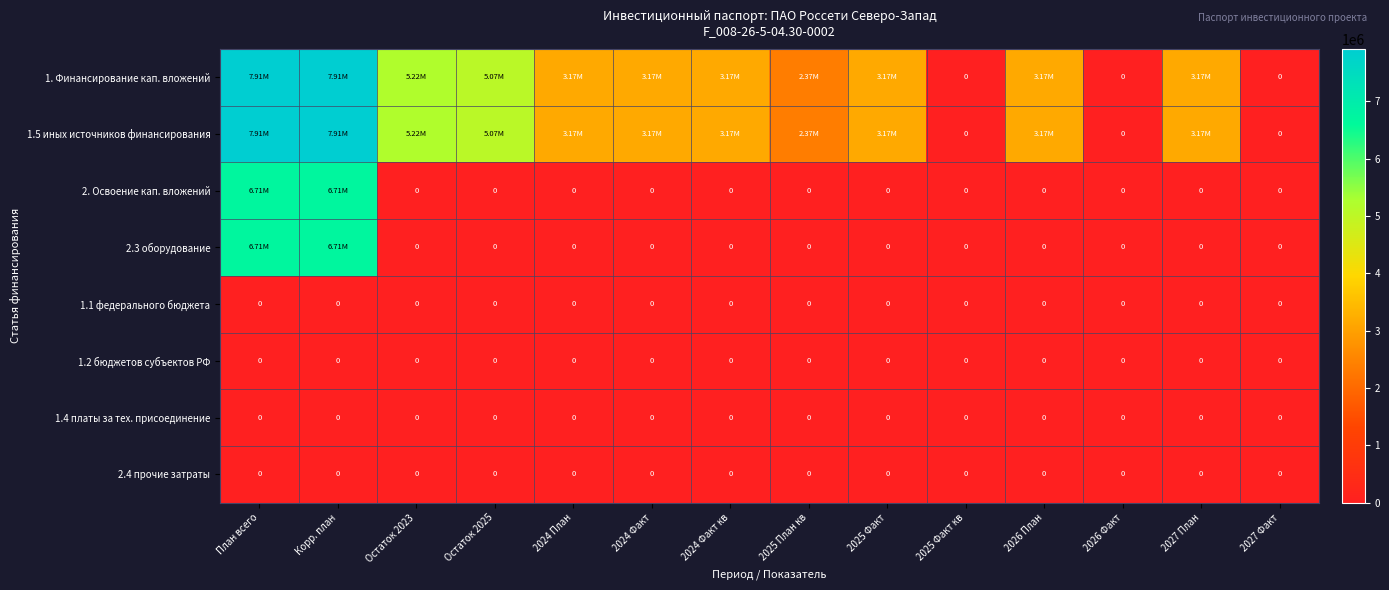

At how many categories does at least one series exceed 4619321?

4